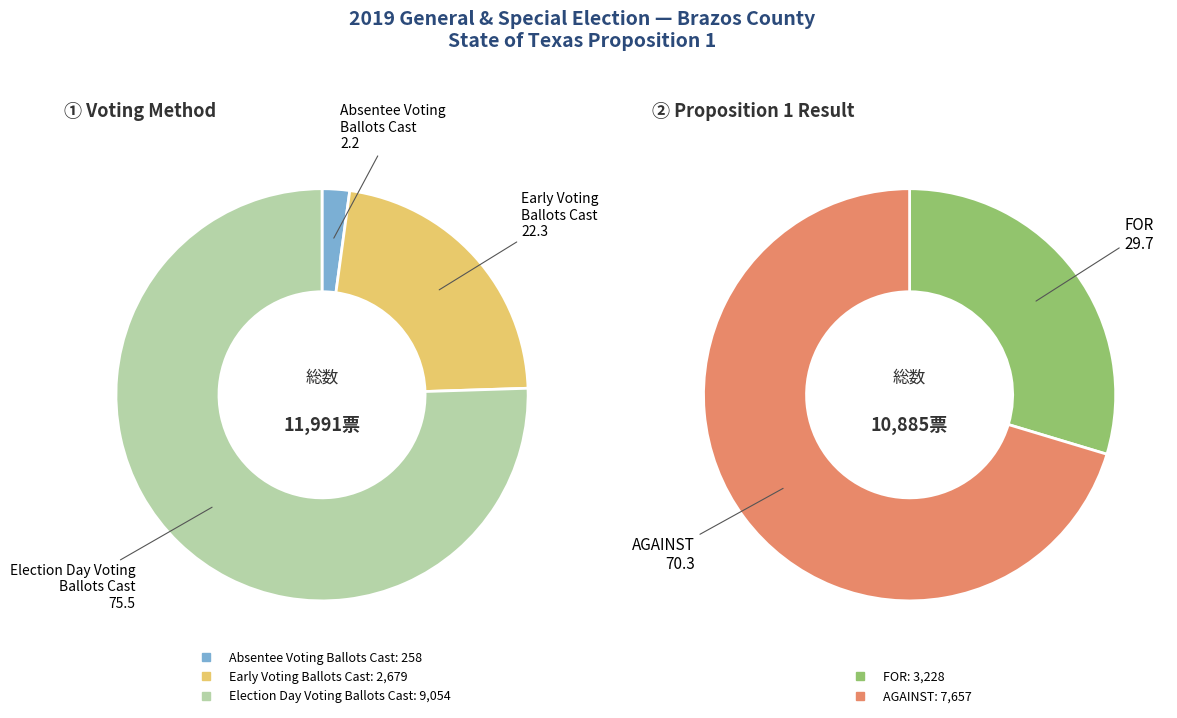

Which category has the smallest portion of the pie?

FOR